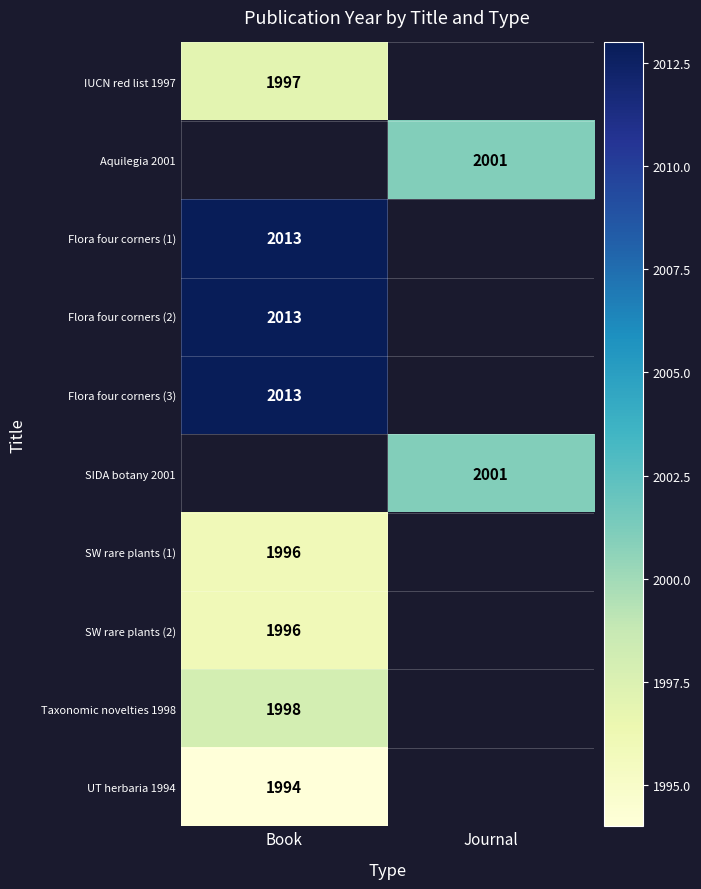

True or false: IUCN red list 1997 has a value of 1997 at Book.

True